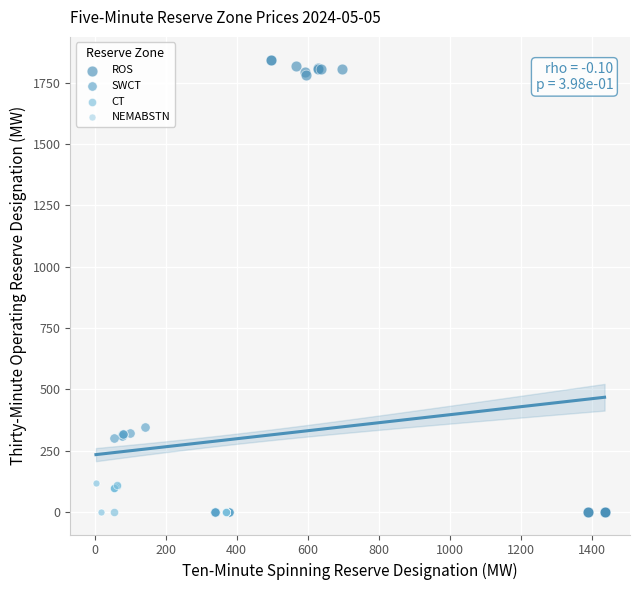

Which series has the widest spread of Y values?

ROS